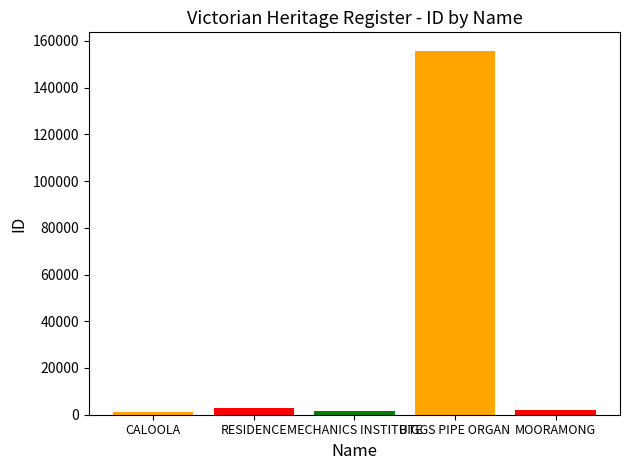

What is the label of the 4th bar from the right?

RESIDENCE